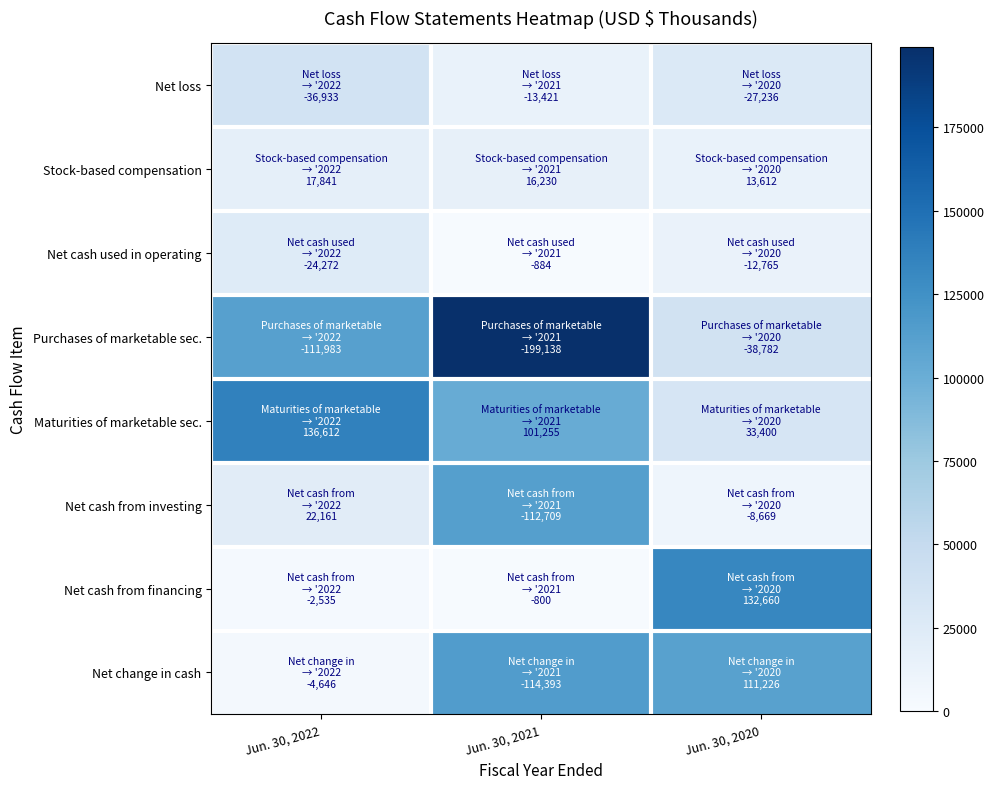

Between Jun. 30, 2022 and Jun. 30, 2021, which is larger?

Jun. 30, 2022